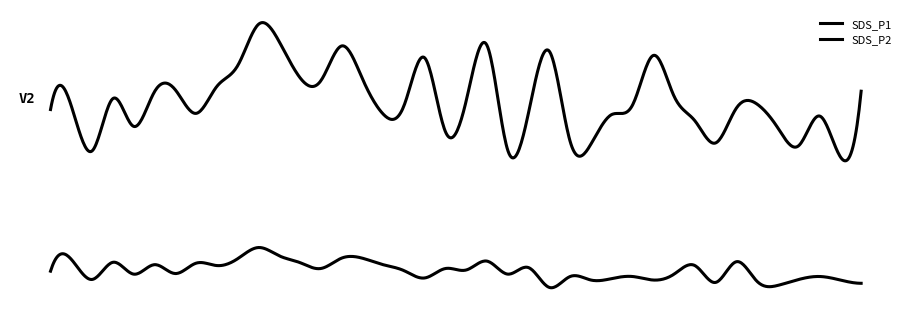

Reading right to left, transcribe all the data shown in this chart.

SDS_P1: 8.0	5.8	7.1	6.1	6.7	7.5	7.4	6.2	7.0	7.8	9.2	7.5	7.2	6.2	6.3	9.3	7.2	6.0	9.5	7.7	6.6	9.1	7.5	7.2	8.4	9.5	8.3	8.4	9.7	10.2	8.8	8.1	7.2	8.0	8.0	6.8	7.7	6.0	7.5	7.3
SDS_P2: 3.5	3.6	3.7	3.6	3.4	3.5	4.2	3.5	4.1	3.8	3.6	3.7	3.6	3.6	3.7	3.3	4.0	3.8	4.2	3.9	4.0	3.6	3.9	4.1	4.3	4.3	4.0	4.2	4.4	4.7	4.3	4.1	4.2	3.8	4.1	3.8	4.2	3.6	4.3	3.9